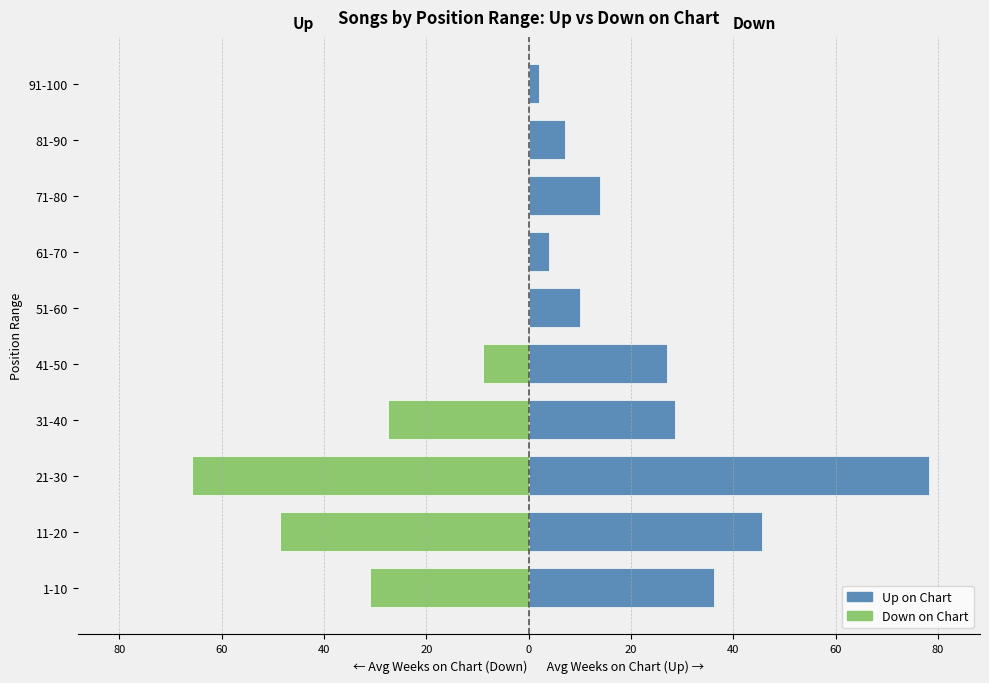

What is the difference between the maximum and minimum values in the Up series?

76.2